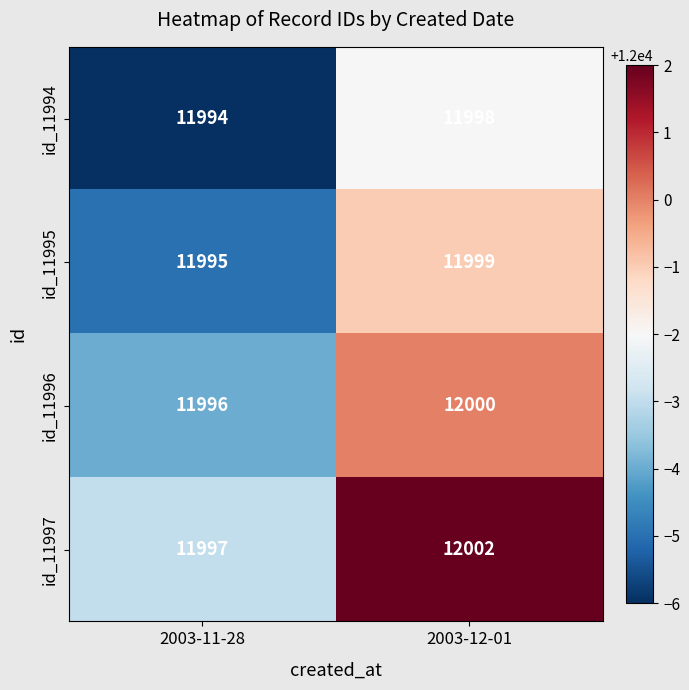

What value does the id_11997 series have at 2003-11-28?

11997